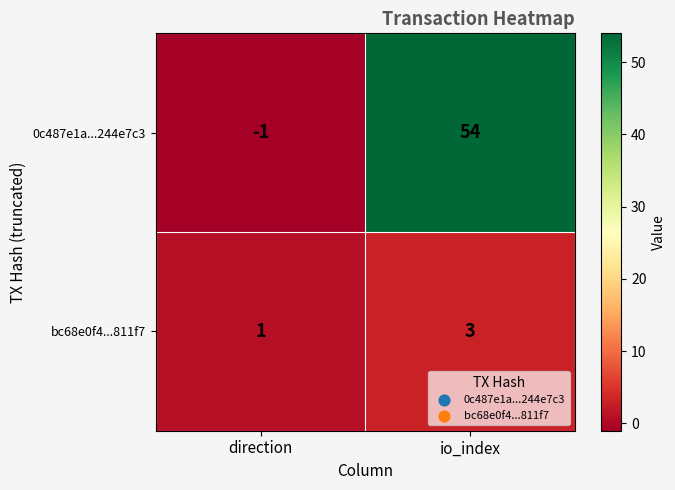

Rank the series by their average value, from highest to lowest.

0c487e1a...244e7c3, bc68e0f4...811f7